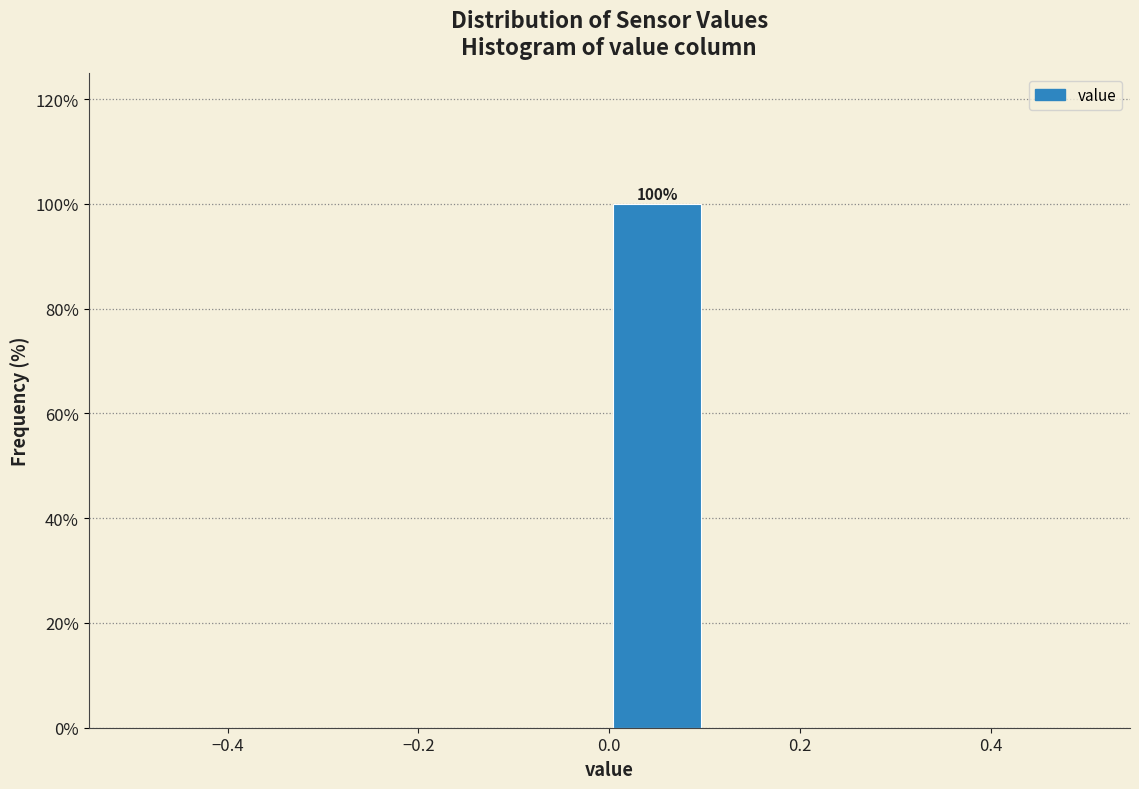

Which range on the x-axis has the tallest bar?

0.0 to 0.1